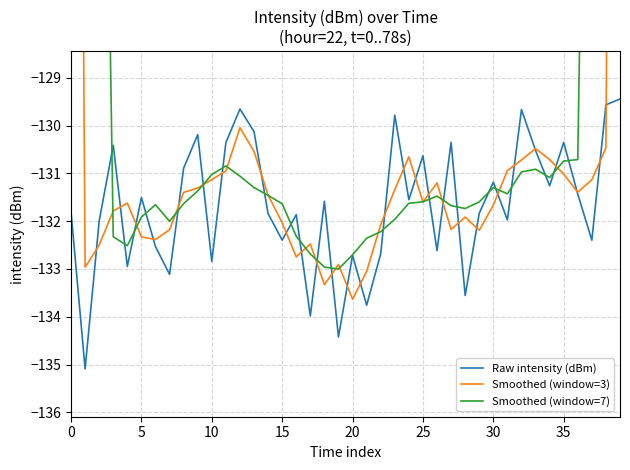

How many data points in Smoothed (window=3) are above -131?

11